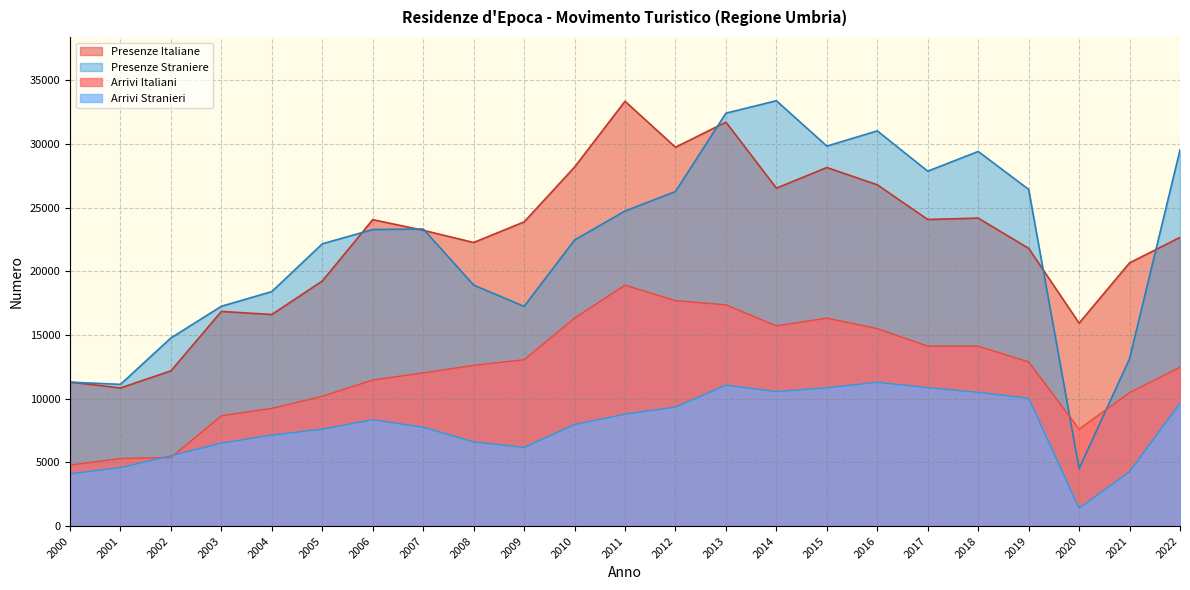

Reading left to right, transcribe all the data shown in this chart.

Arrivi Italiani: 2000=4784	2001=5309	2002=5386	2003=8658	2004=9239	2005=10192	2006=11468	2007=12025	2008=12617	2009=13057	2010=16328	2011=18916	2012=17700	2013=17369	2014=15713	2015=16326	2016=15500	2017=14127	2018=14123	2019=12889	2020=7611	2021=10474	2022=12468
Presenze Italiane: 2000=11306	2001=10845	2002=12184	2003=16851	2004=16609	2005=19238	2006=24056	2007=23221	2008=22263	2009=23880	2010=28185	2011=33352	2012=29741	2013=31712	2014=26529	2015=28149	2016=26794	2017=24067	2018=24177	2019=21806	2020=15933	2021=20664	2022=22663
Arrivi Stranieri: 2000=4108	2001=4582	2002=5522	2003=6509	2004=7142	2005=7607	2006=8346	2007=7756	2008=6604	2009=6174	2010=7974	2011=8779	2012=9346	2013=11058	2014=10556	2015=10855	2016=11289	2017=10864	2018=10495	2019=10036	2020=1394	2021=4263	2022=9642
Presenze Straniere: 2000=11298	2001=11124	2002=14771	2003=17256	2004=18409	2005=22159	2006=23280	2007=23324	2008=18921	2009=17246	2010=22460	2011=24733	2012=26262	2013=32417	2014=33391	2015=29831	2016=31026	2017=27861	2018=29410	2019=26431	2020=4514	2021=13132	2022=29530